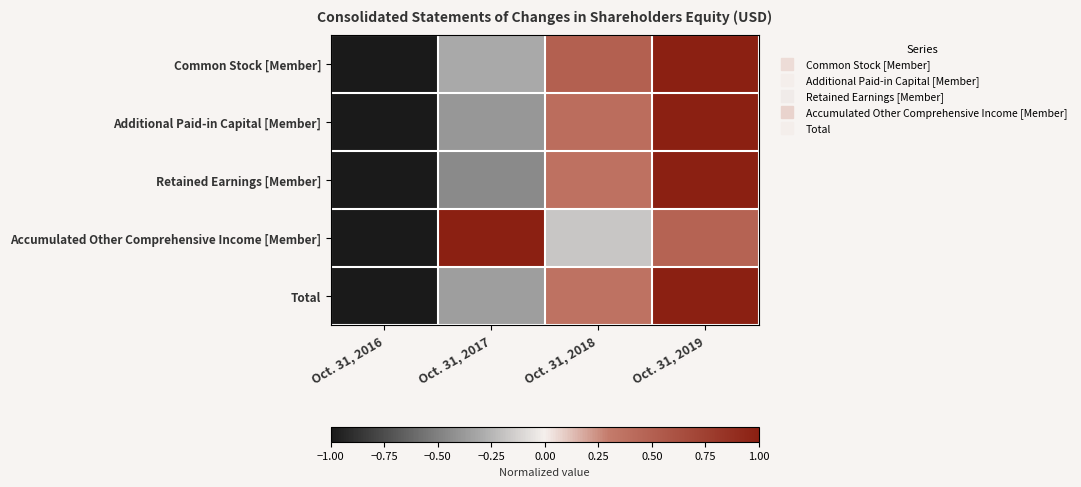

At Oct. 31, 2019, list the series in order from largest to smallest.

Common Stock [Member], Additional Paid-in Capital [Member], Retained Earnings [Member], Total, Accumulated Other Comprehensive Income [Member]